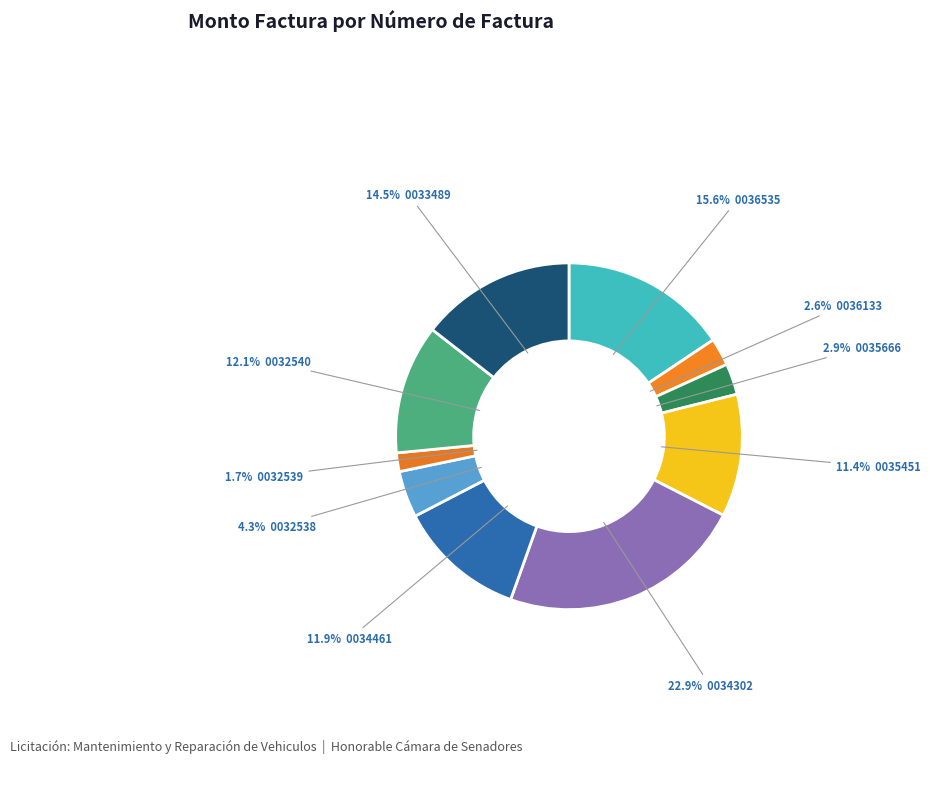

Count the number of slices in the pie.

10